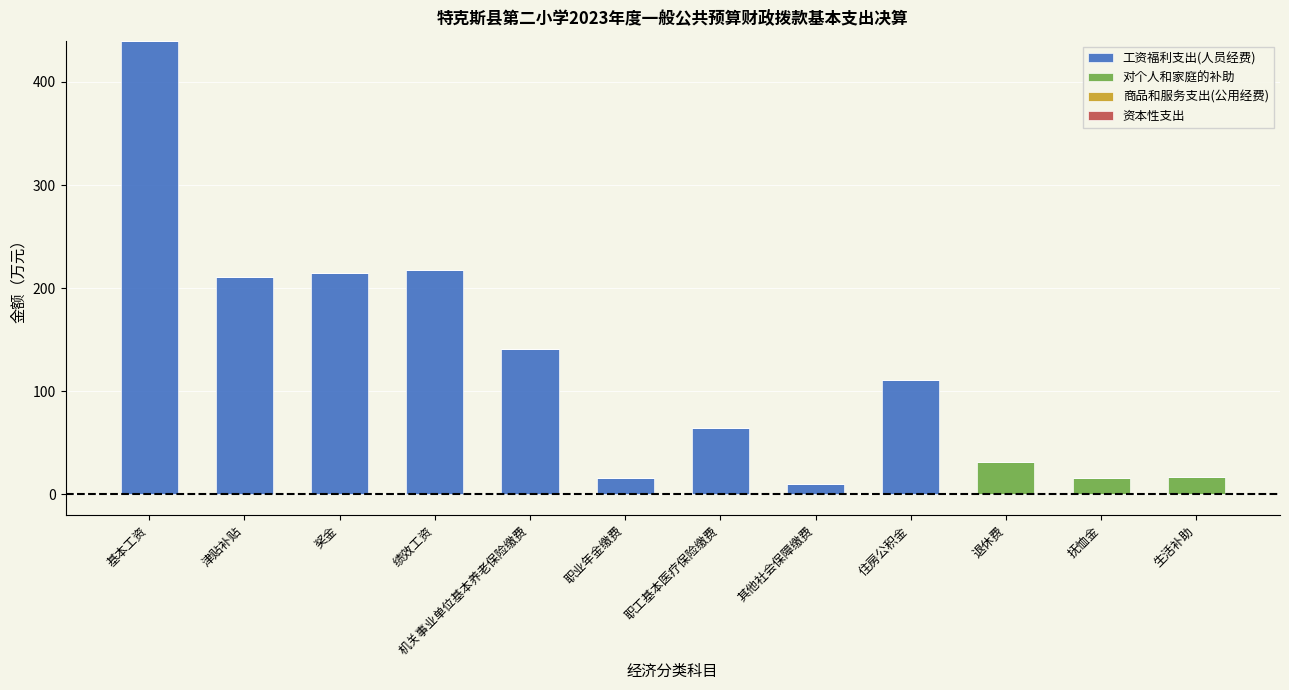

Are the bars horizontal?

No